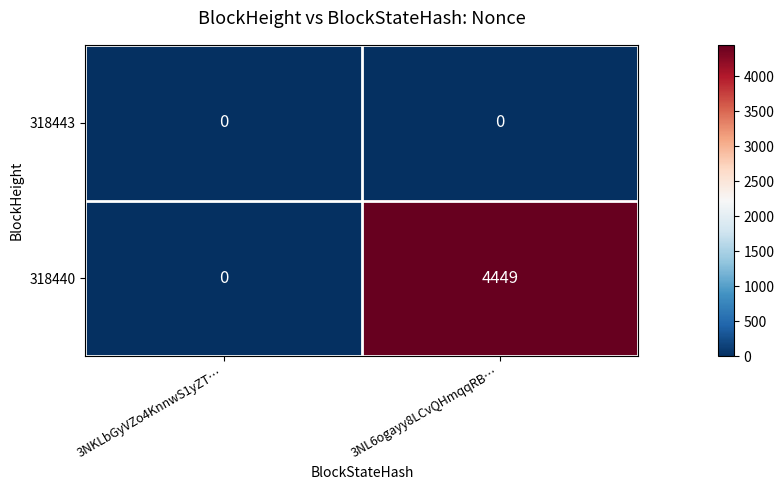

At which category is the sum across all series the highest?

3NL6ogayy8LCvQHmqqRB…